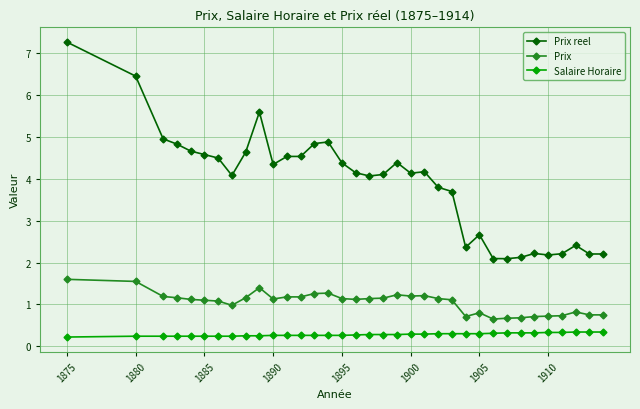

What is the value of the Prix point at the 9th from the left?

1.2